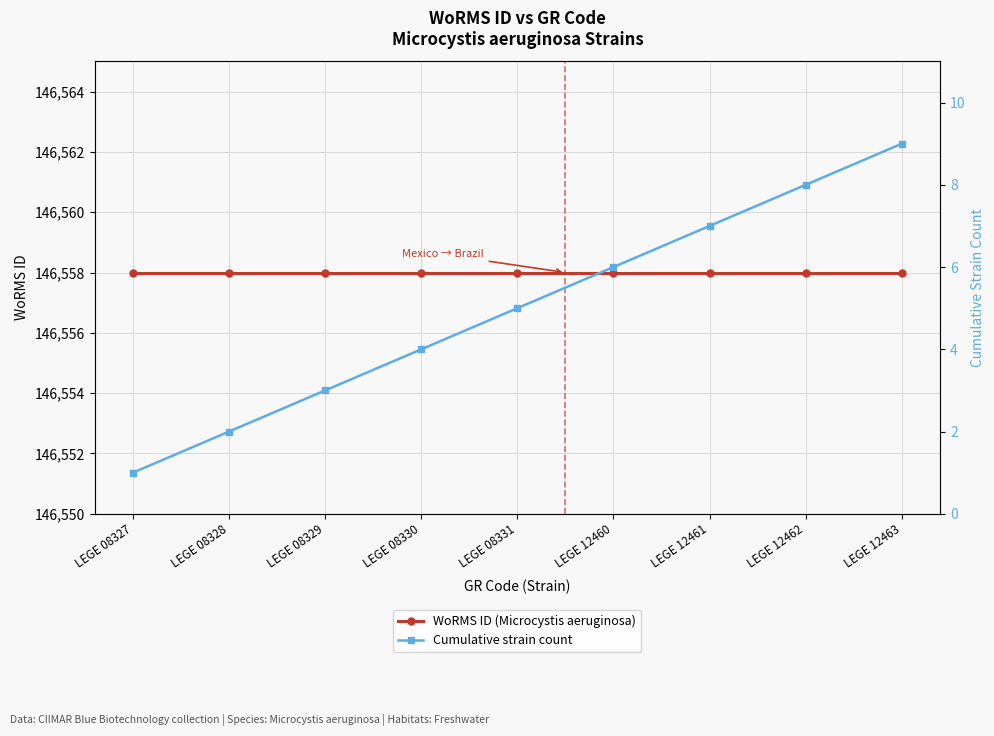

What is the difference between the second highest and minimum values in the Cumulative strain count series?

7